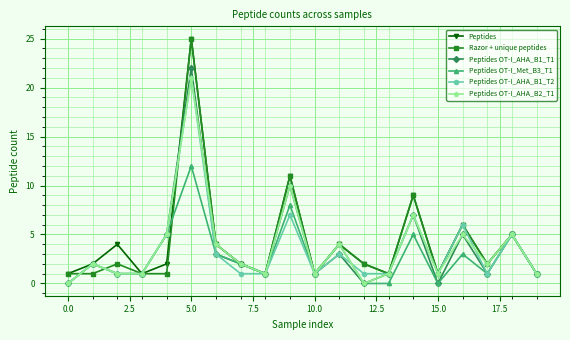

True or false: Peptides OT-I_AHA_B1_T1 has more than 2 interior local peaks.

True